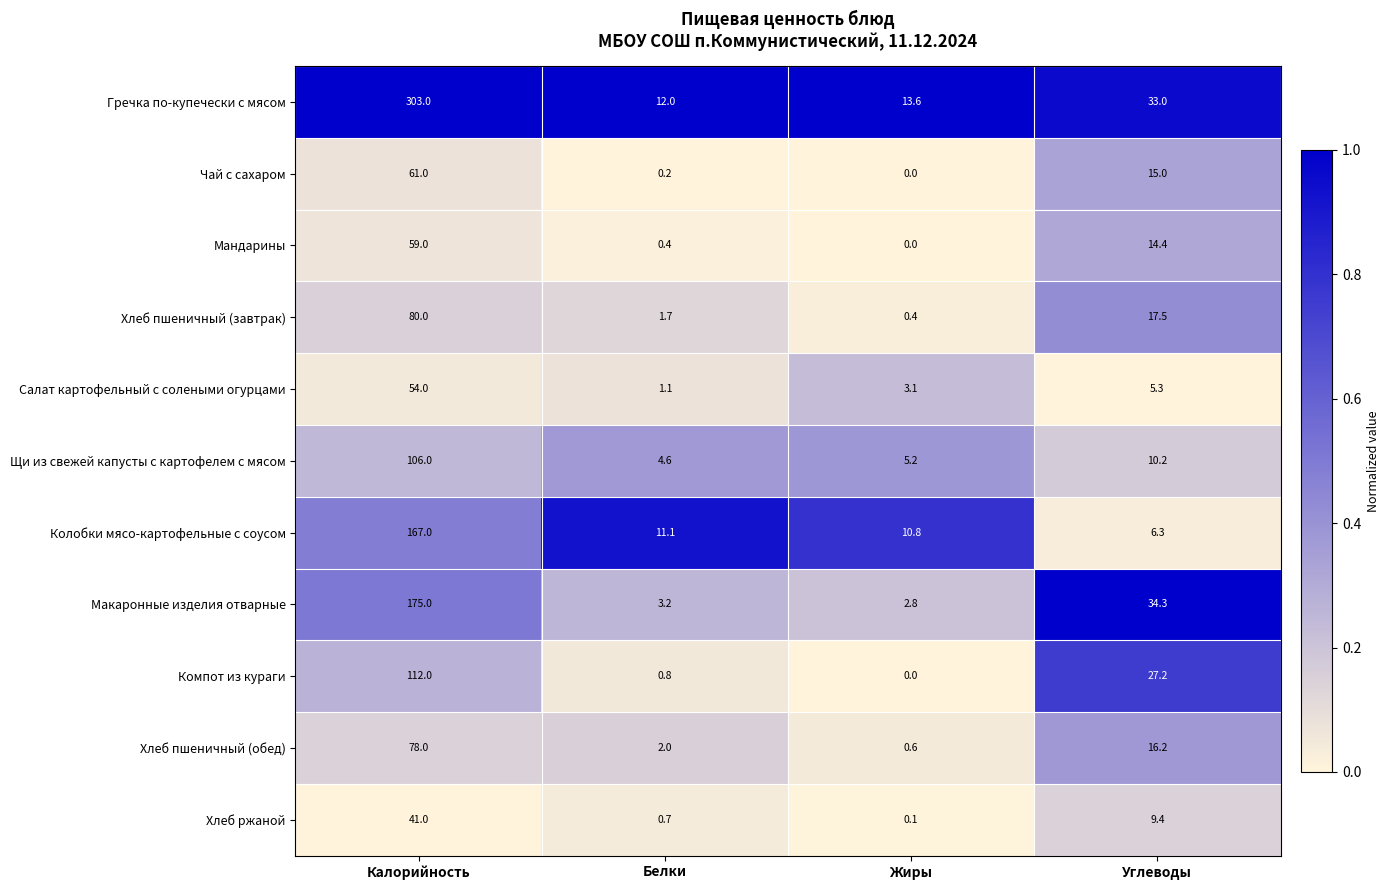

Where is Щи из свежей капусты с картофелем с мясом nearest to the value 55?

Углеводы